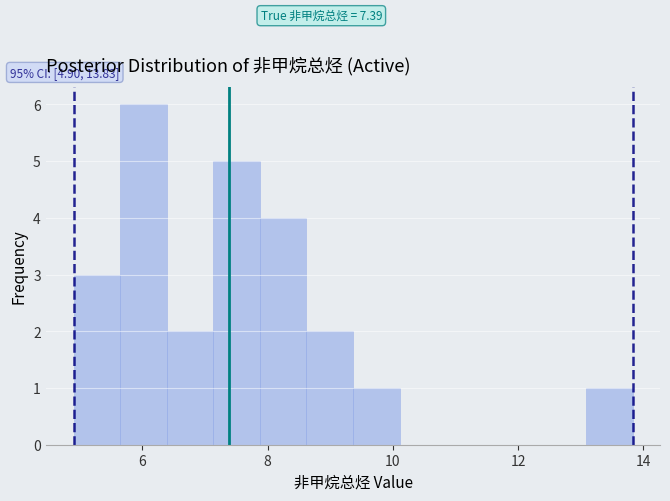

Read against the x-axis, roughly where is the centre of the tallest bar?

6.0